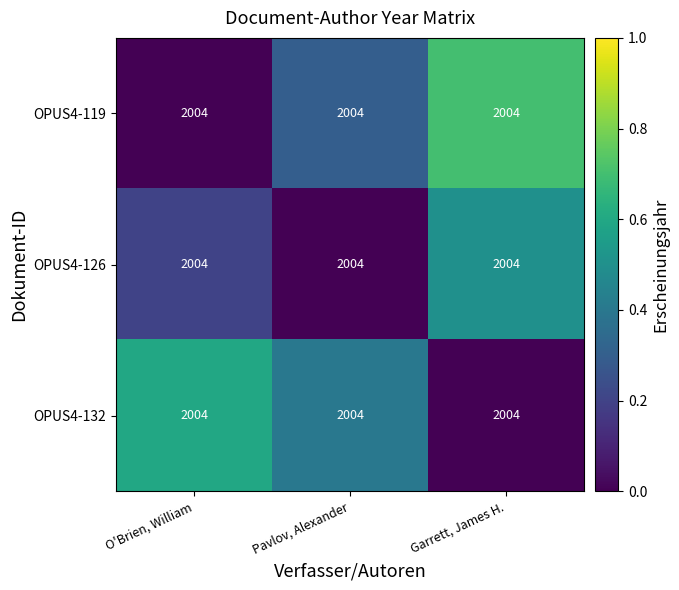

Which has a higher value, Garrett, James H. or O'Brien, William?

Garrett, James H.